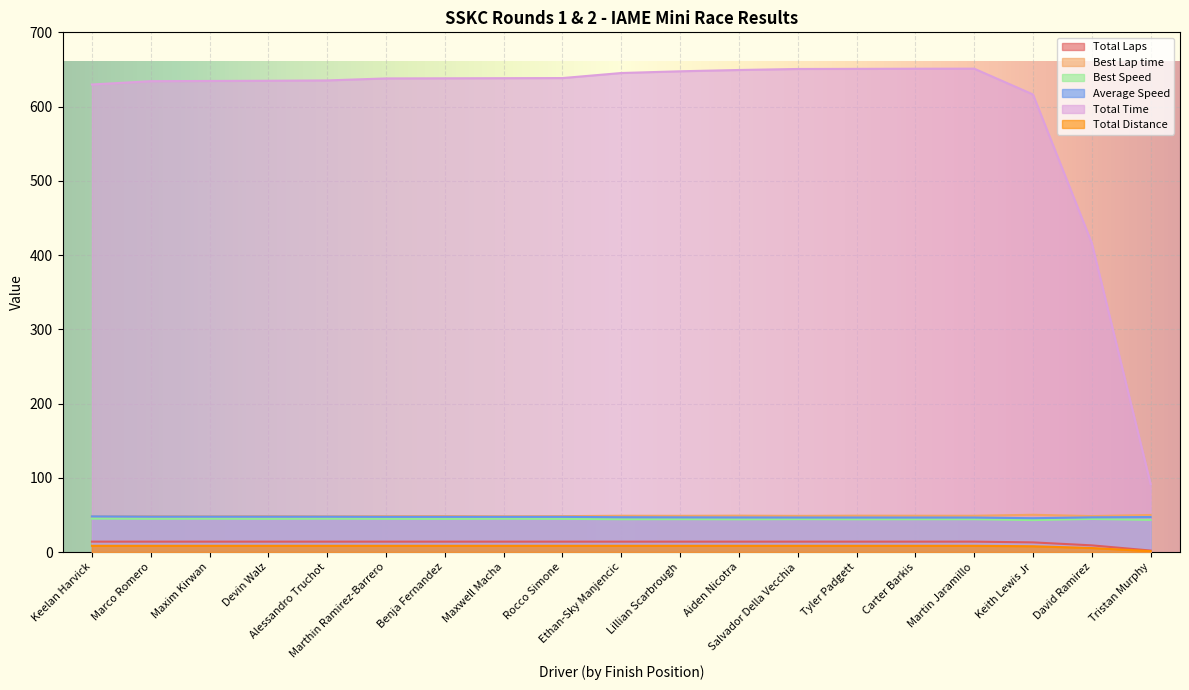

What is the difference between the maximum and minimum values in the Best Lap time series?

2.3